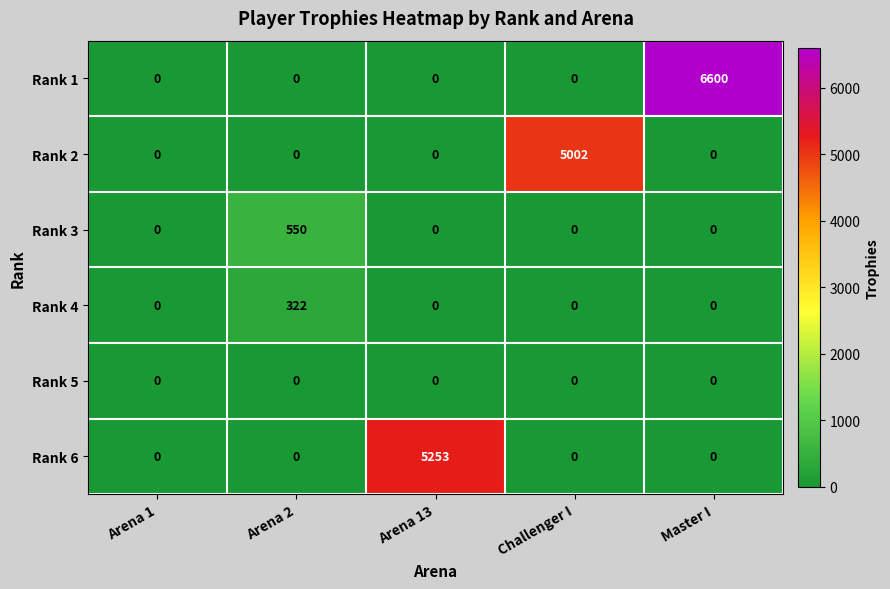

How many categories are shown in the chart?

5